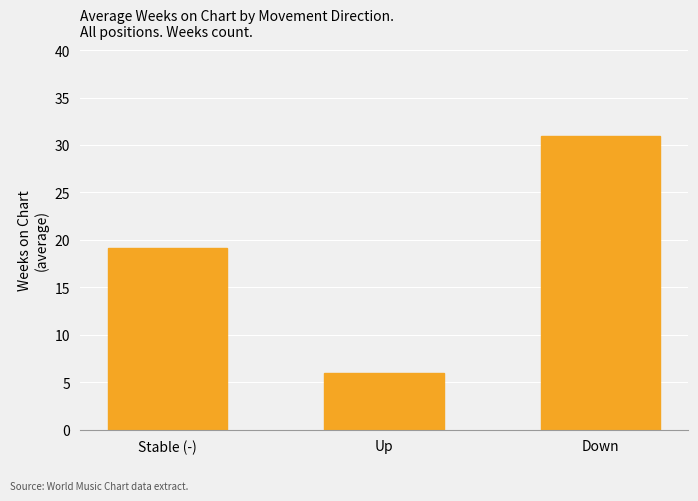

Reading left to right, transcribe all the data shown in this chart.

Stable (-)=19.2	Up=6.0	Down=31.0